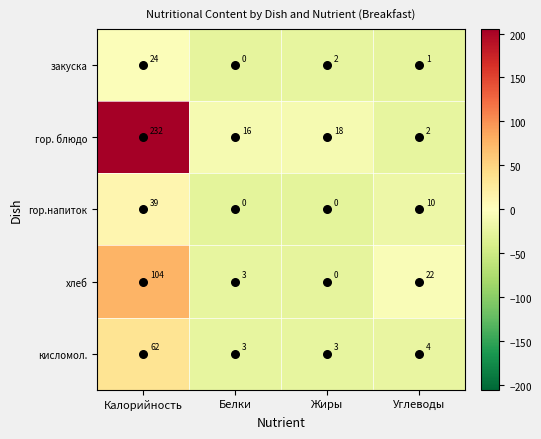

What is the total value across all series at Белки?

22